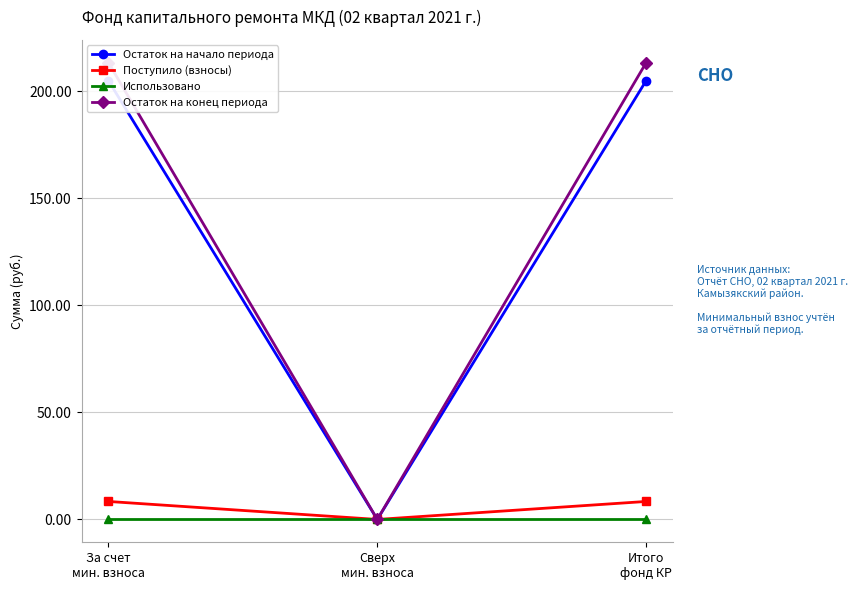

Where is Поступило (взносы) nearest to the value 4?

Сверх
мин. взноса